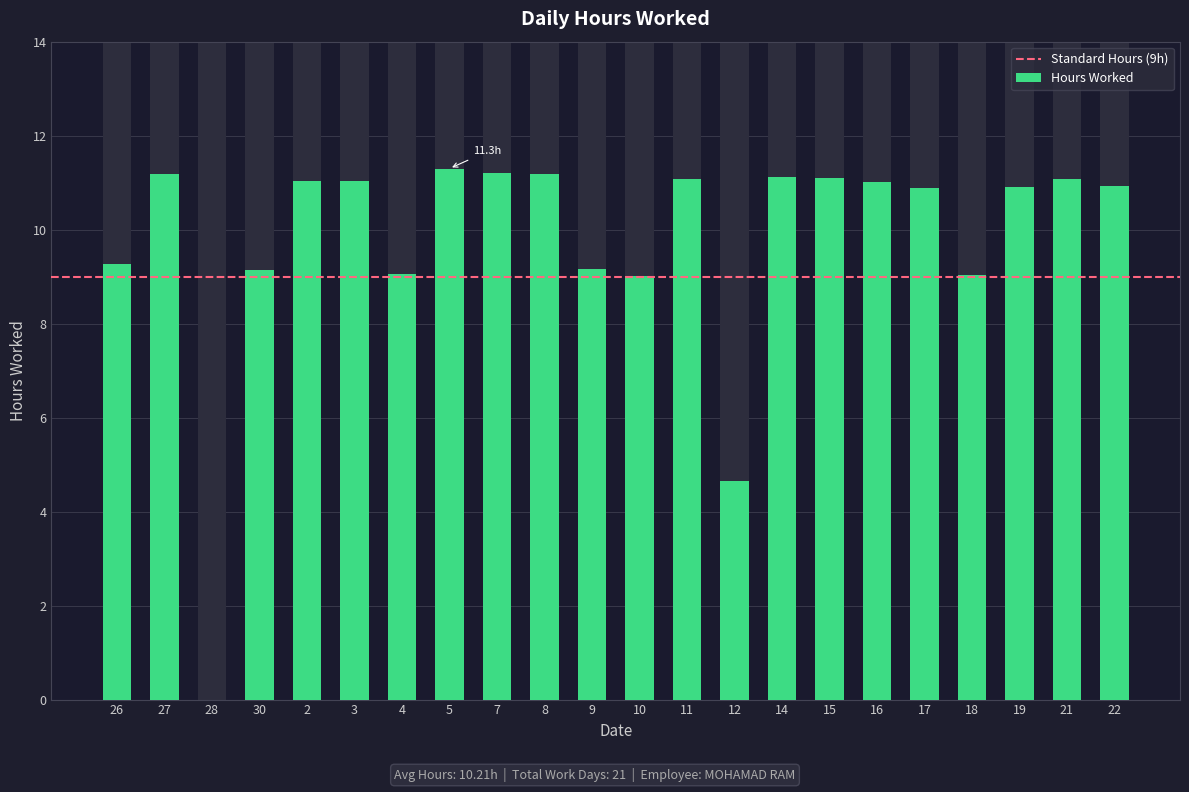

Which label corresponds to the largest value in the chart?

5